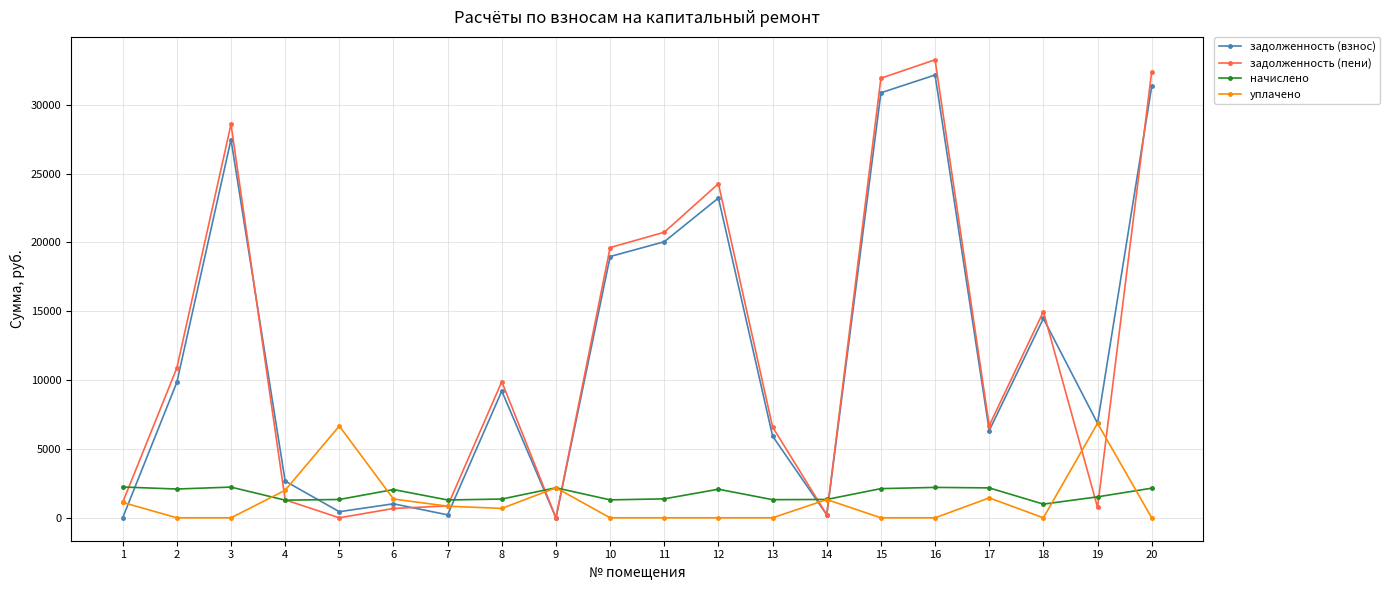

Which series has the widest spread of values?

задолженность (пени)